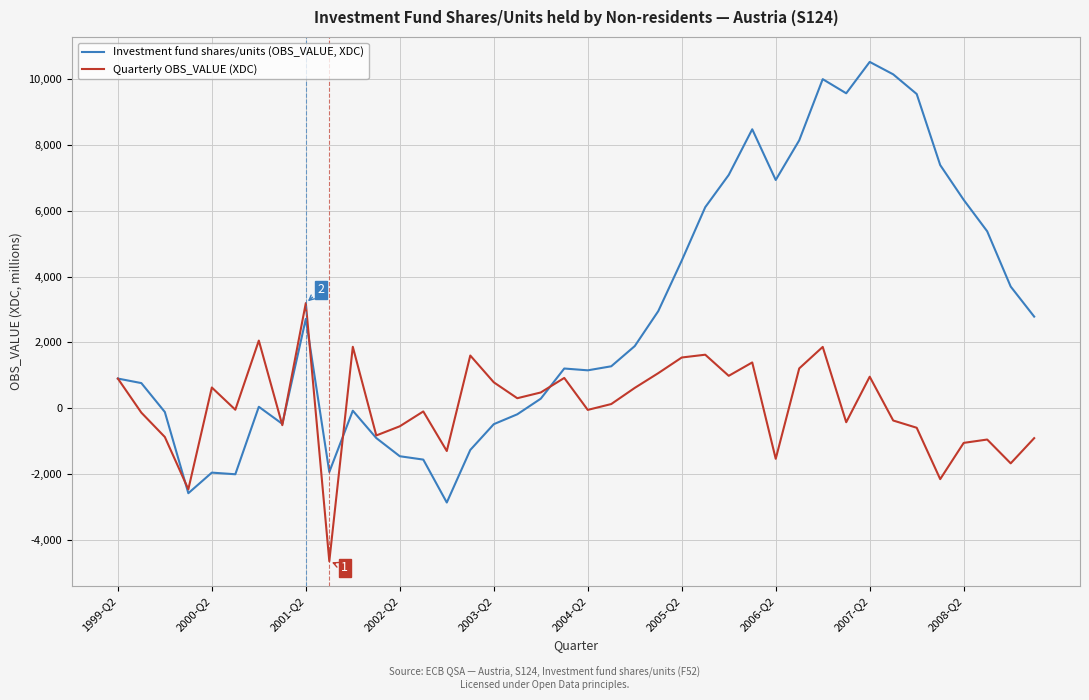

In Investment fund shares/units (OBS_VALUE, XDC), how many points are higher than both neighbors (excluding endpoints)?

8